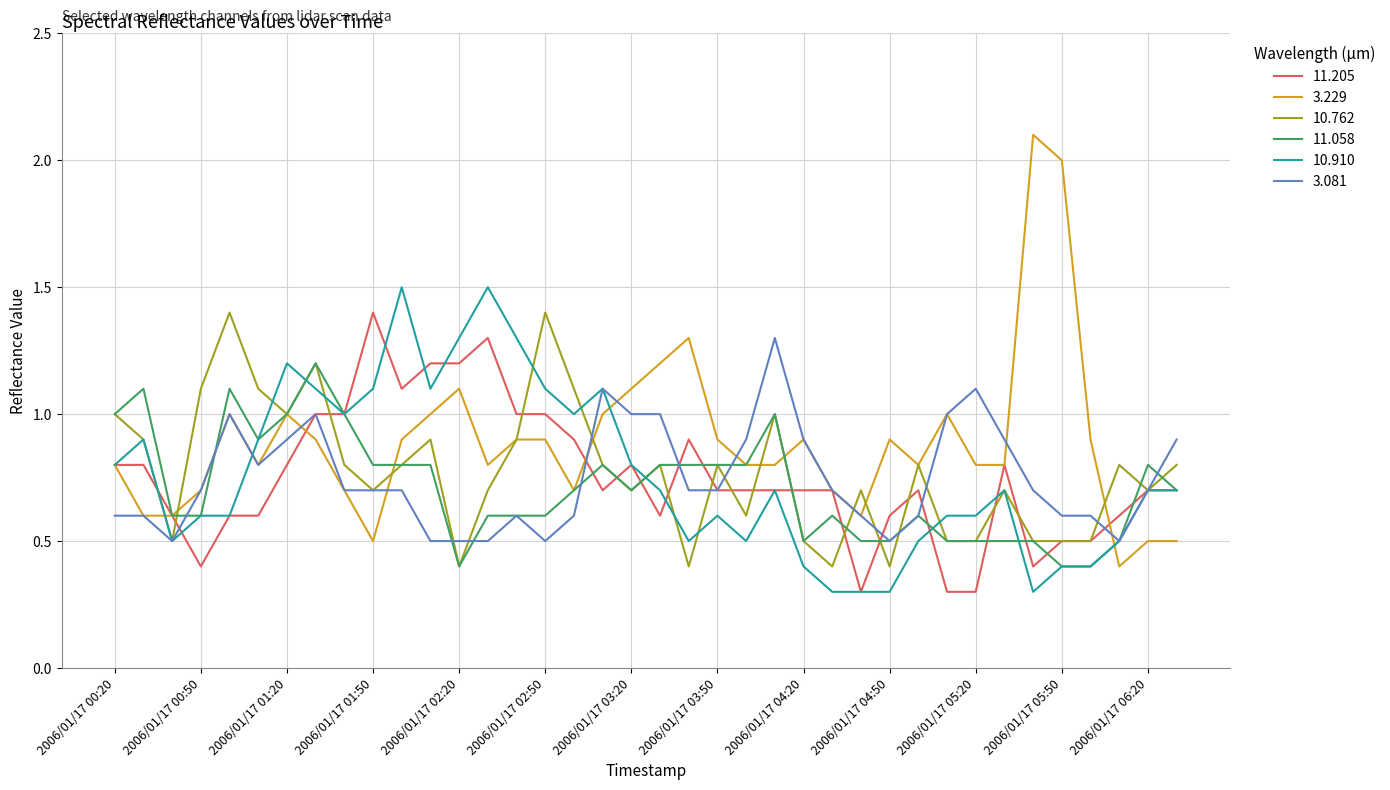

What is the minimum value for 11.058?

0.4